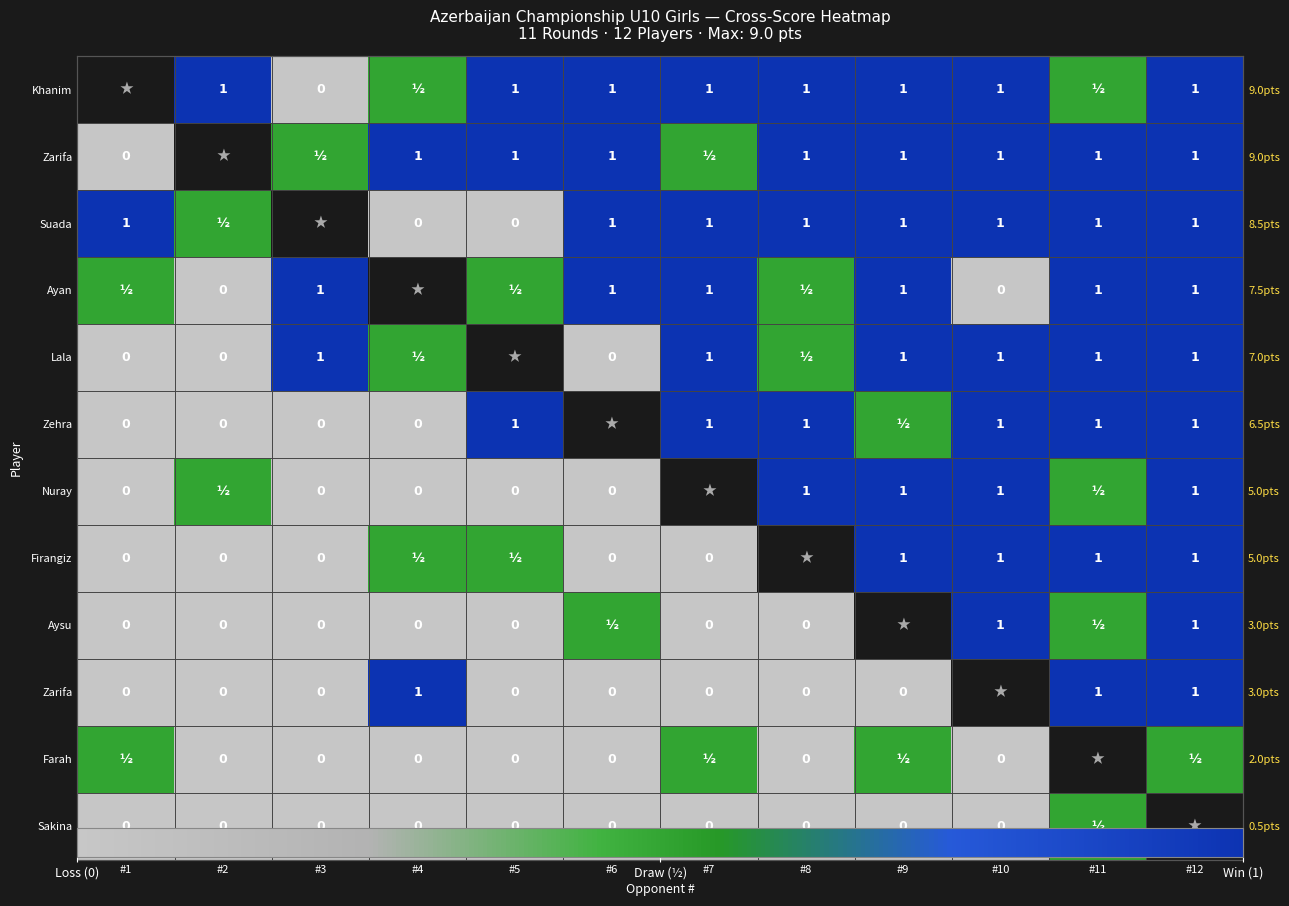

Which has a higher value, #8 or #5?

#8